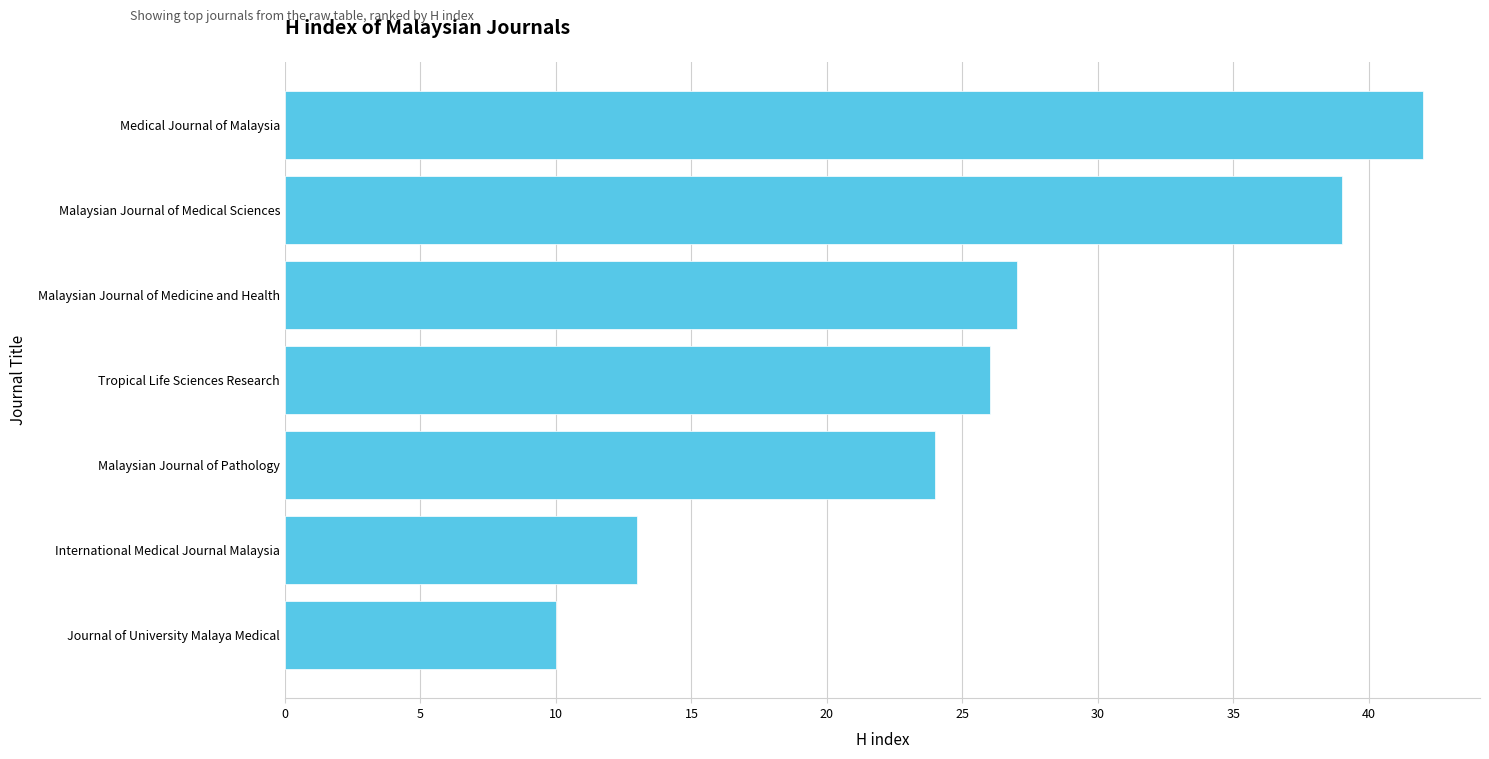

What is the difference between the maximum and second lowest values?

29